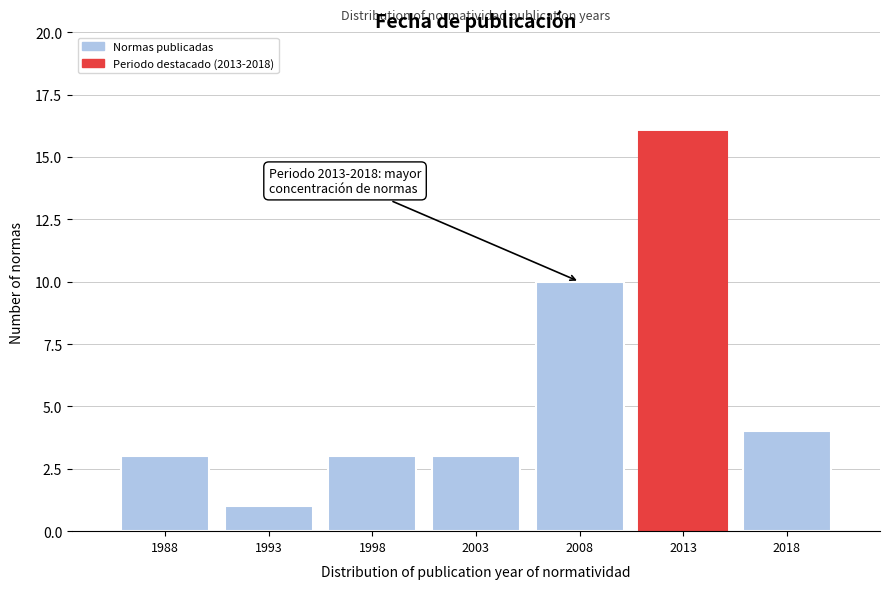

Reading left to right, extract all data points from this chart.

3	1	3	3	10	16	4